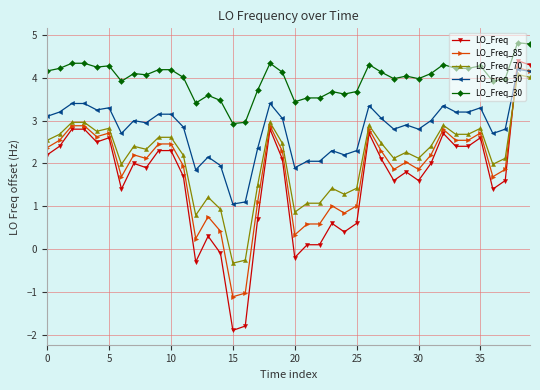

How many negative values does the LO_Freq_85 series have?

2